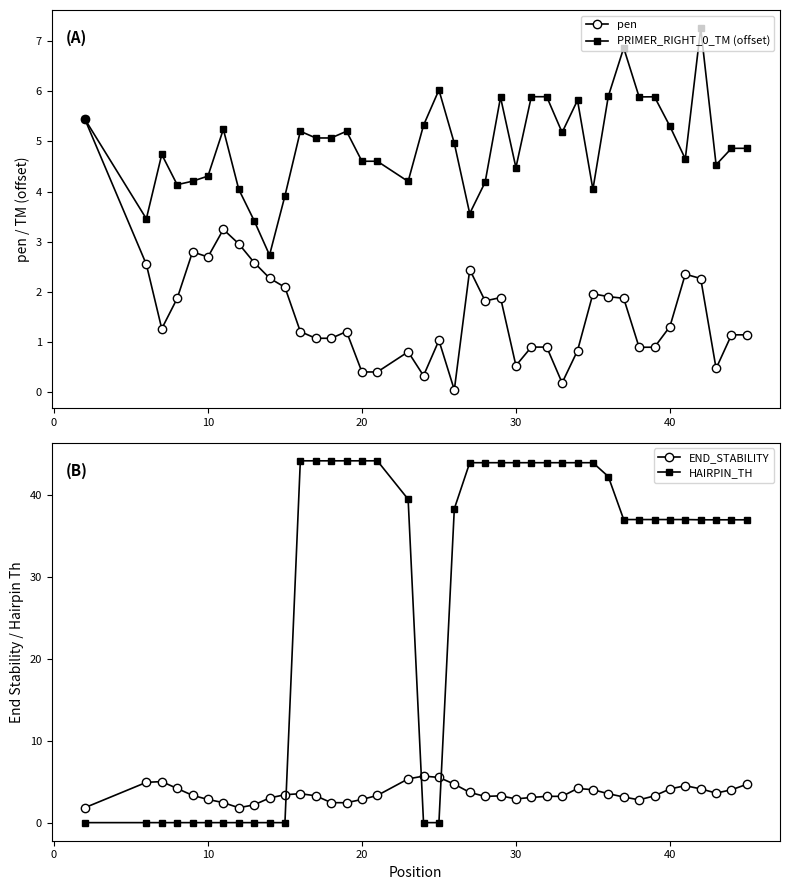

What is the maximum value for pen?

5.4